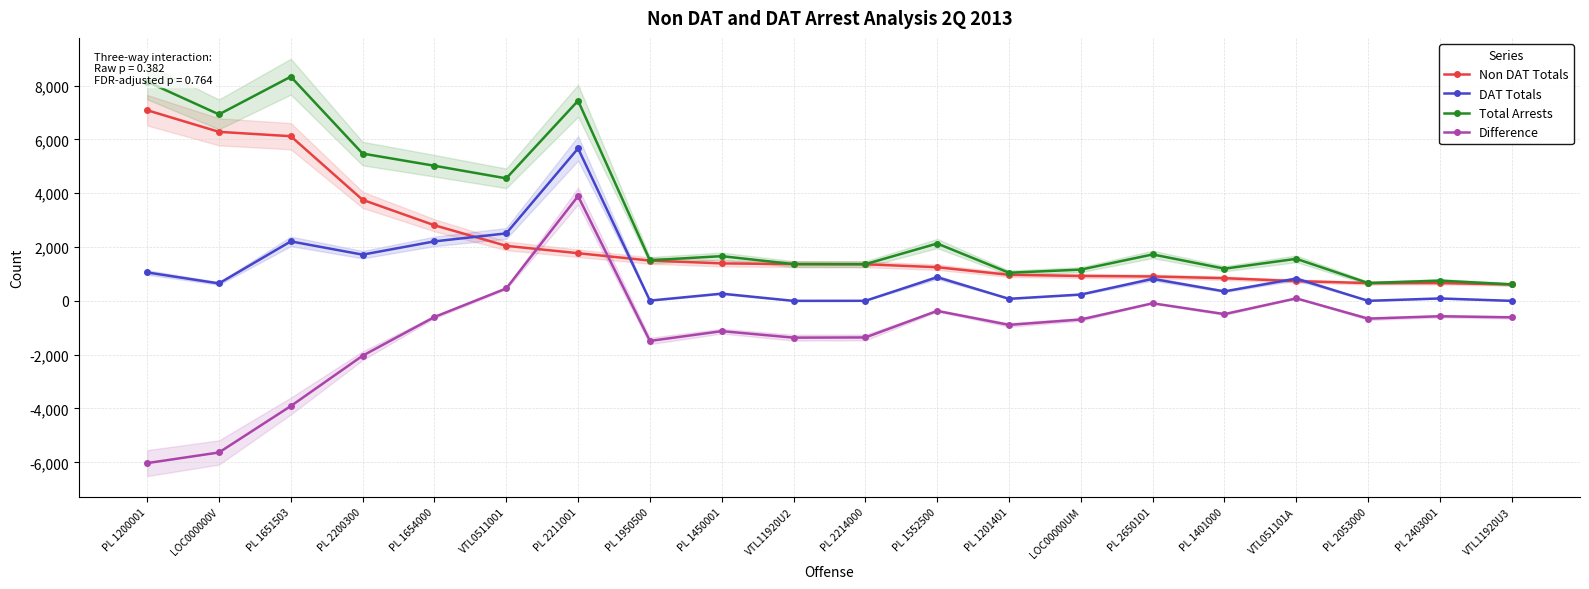

How many values in the DAT Totals series are below 649?

10